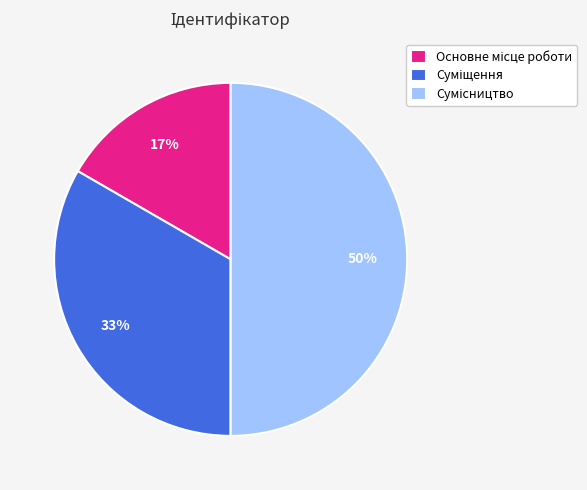

To the nearest percent, what is the average slice percentage?

33%